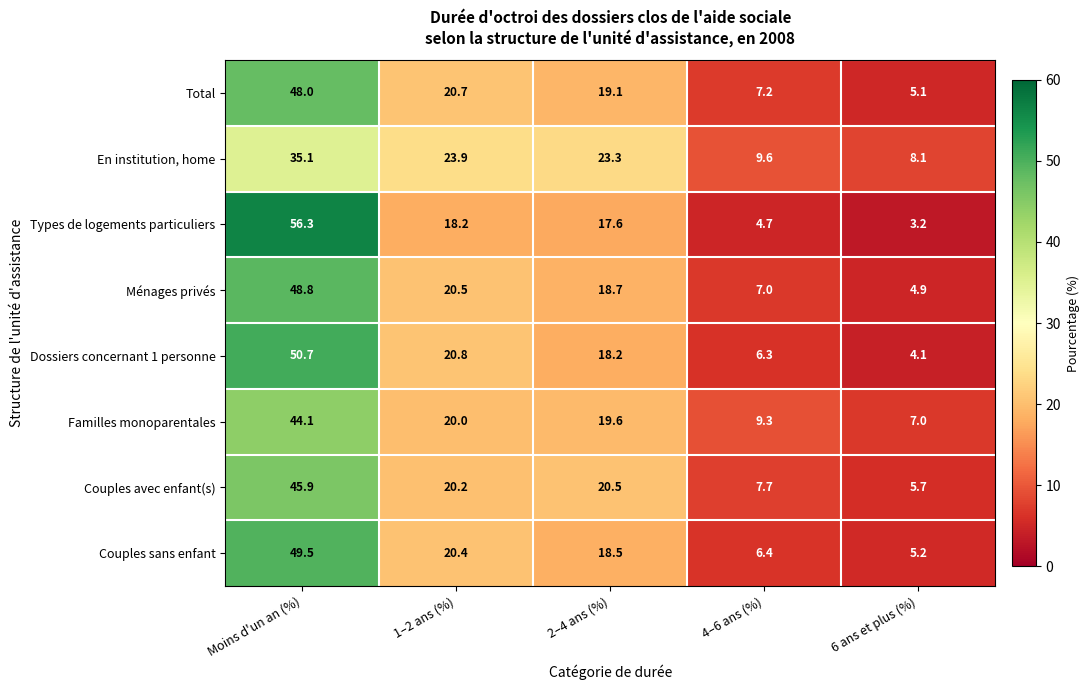

What is the difference between the second highest and minimum values in the Dossiers concernant 1 personne series?

16.7